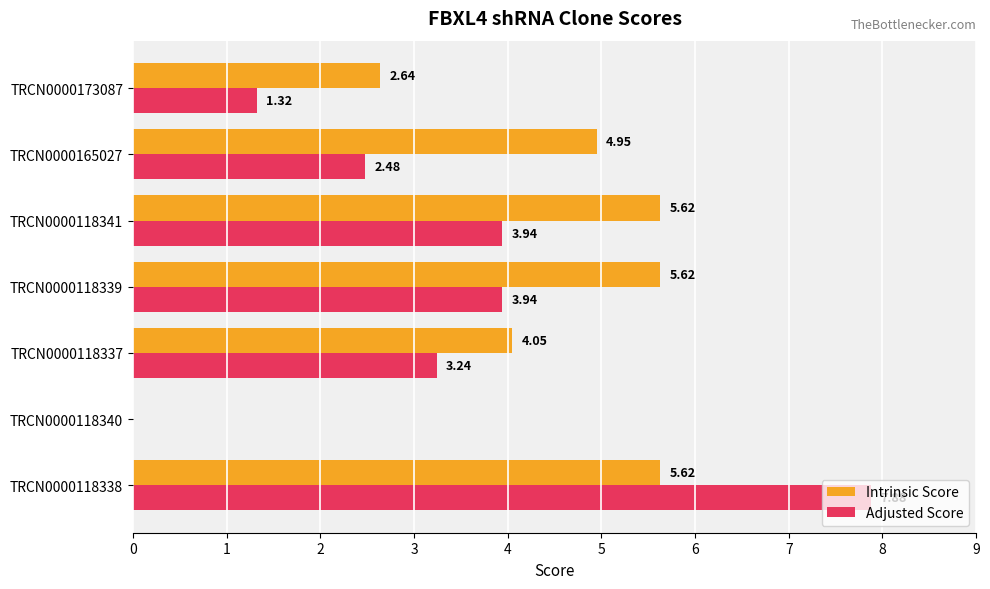

What is the sum of all Adjusted Score values?

22.8